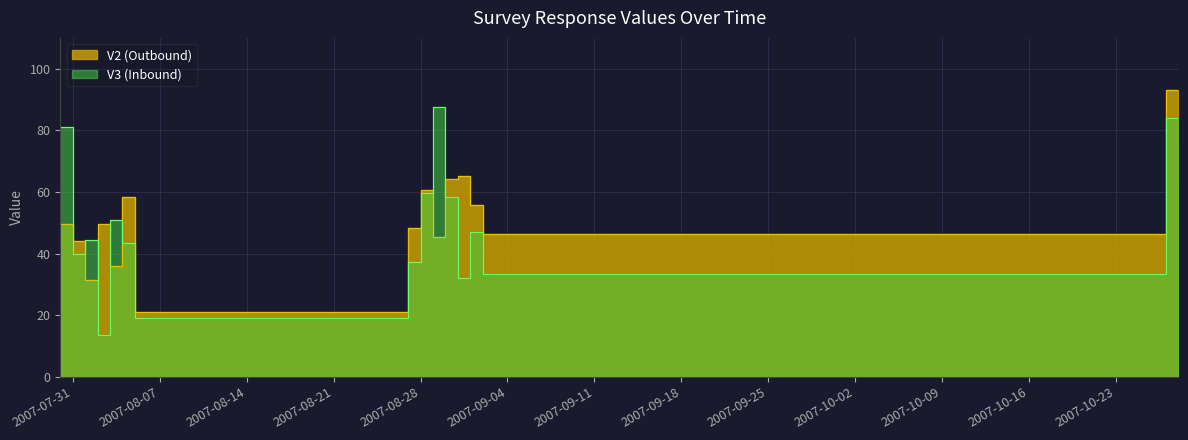

What are all the series names shown in the legend?

V2, V3